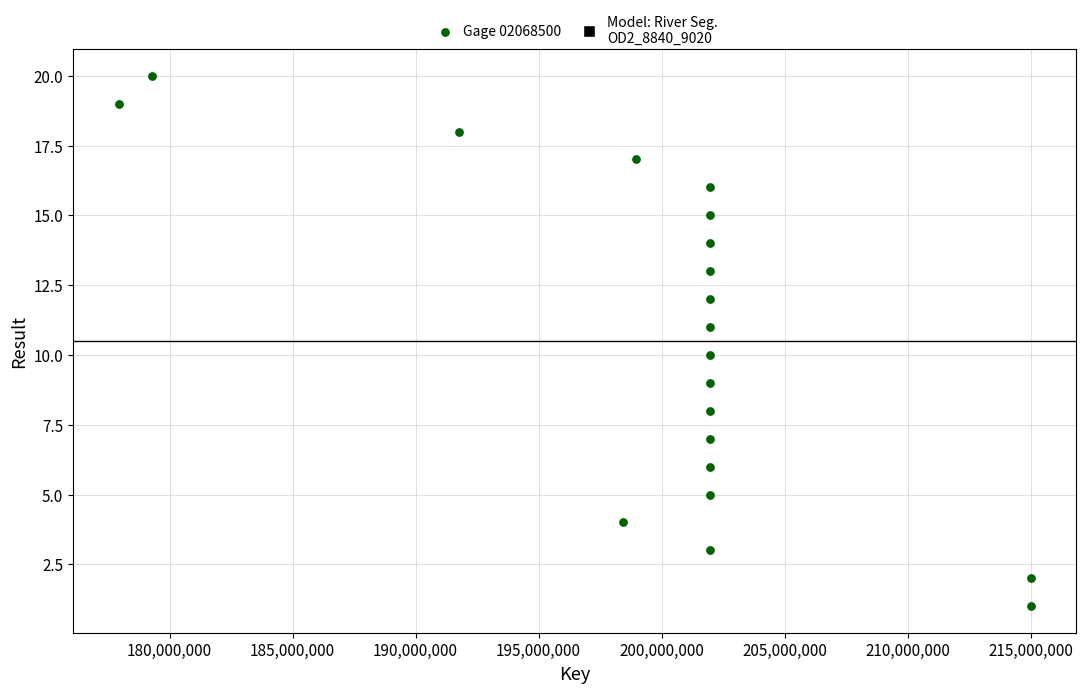

What is the range of X values (max minus min)?

37071369